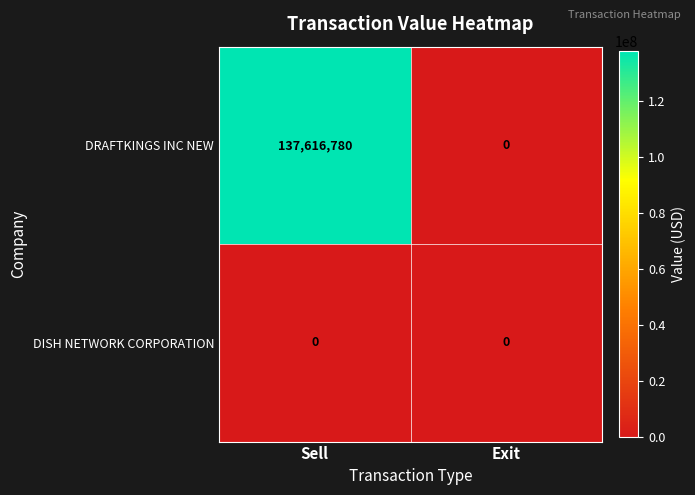

Which series has the largest range (max minus min)?

DRAFTKINGS INC NEW